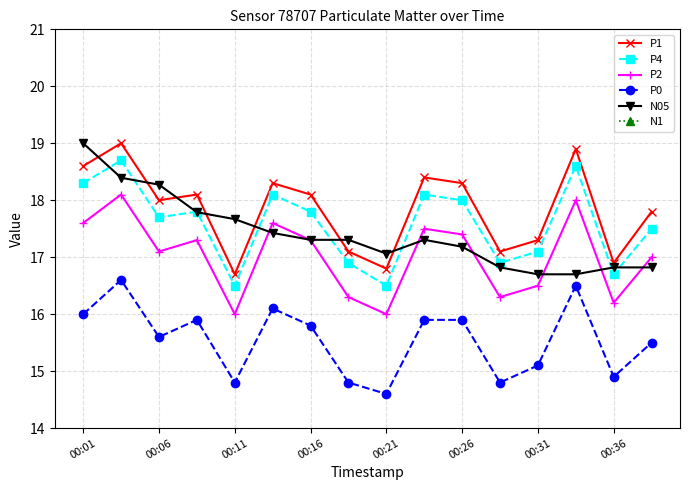

True or false: P0 and P2 cross at least once.

False